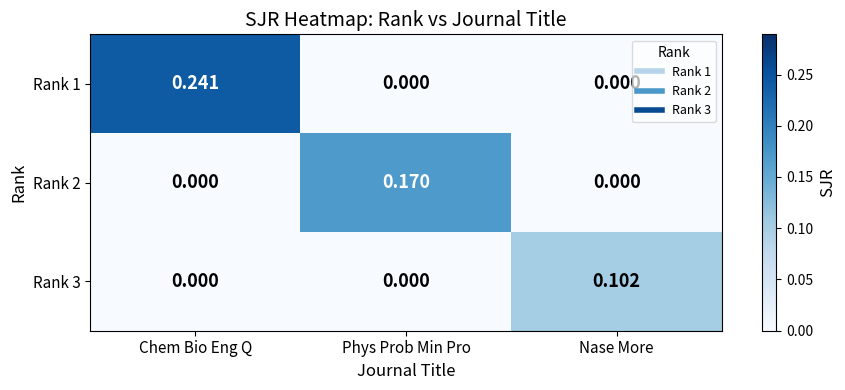

Which label corresponds to the largest value in the chart?

Chem Bio Eng Q